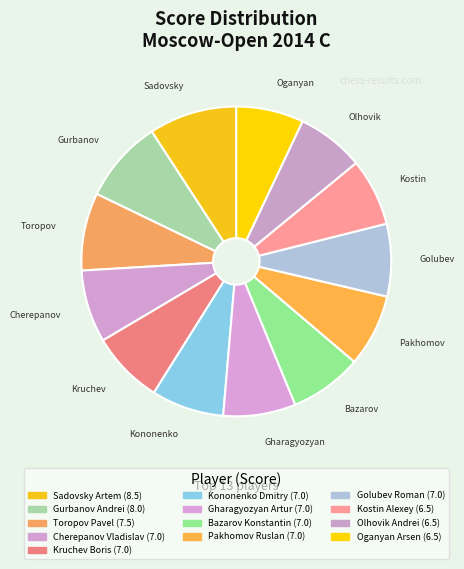

Between Gurbanov Andrei and Gharagyozyan Artur, which is larger?

Gurbanov Andrei